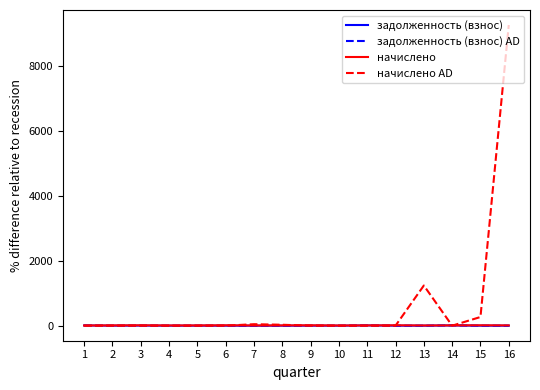

What is the greatest value displayed?

9244.4